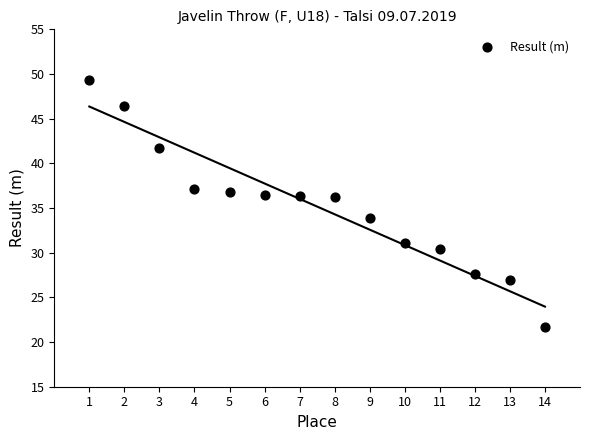

What is the range of X values (max minus min)?

13.0